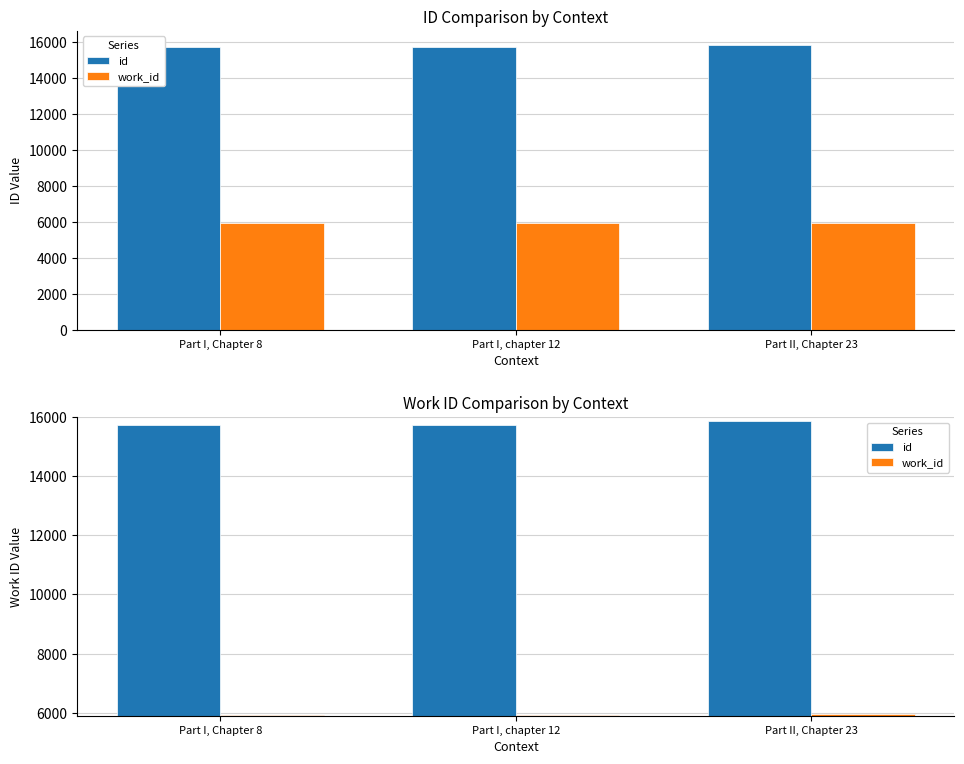

What is the difference between the maximum and minimum values in the id series?

130